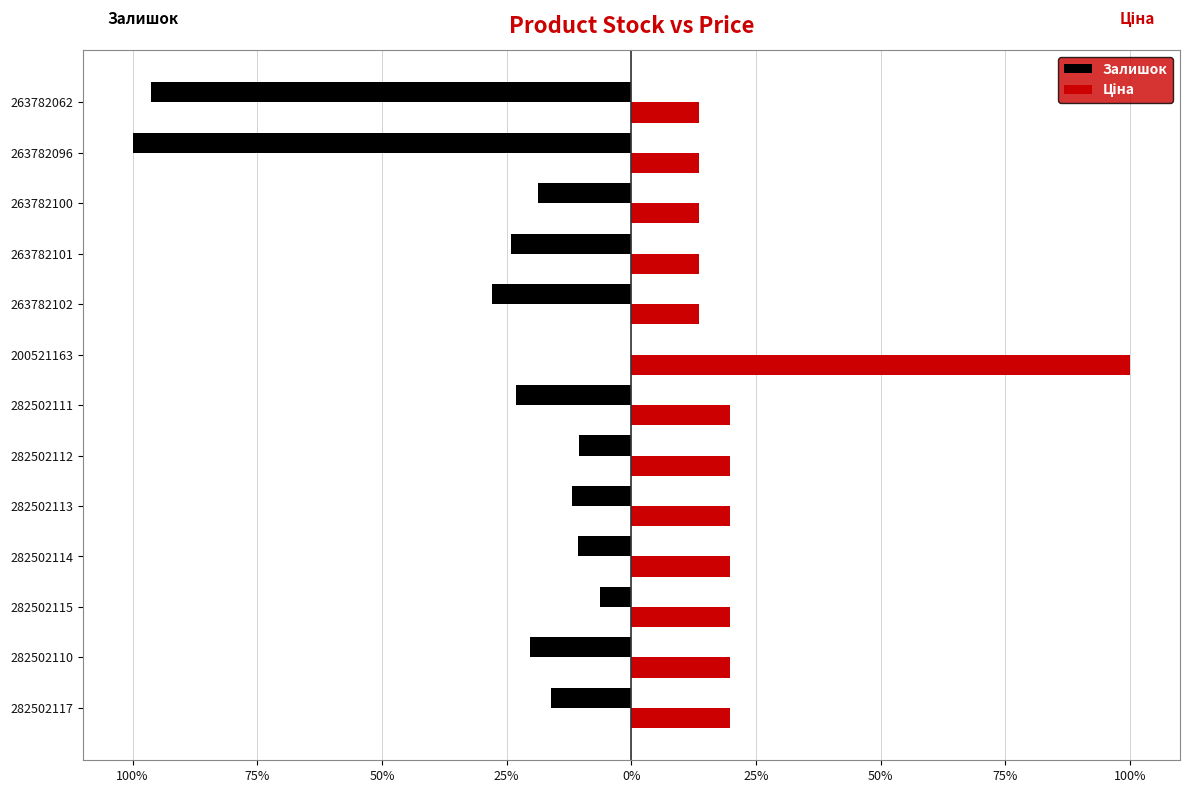

How many data points does each series have?

13